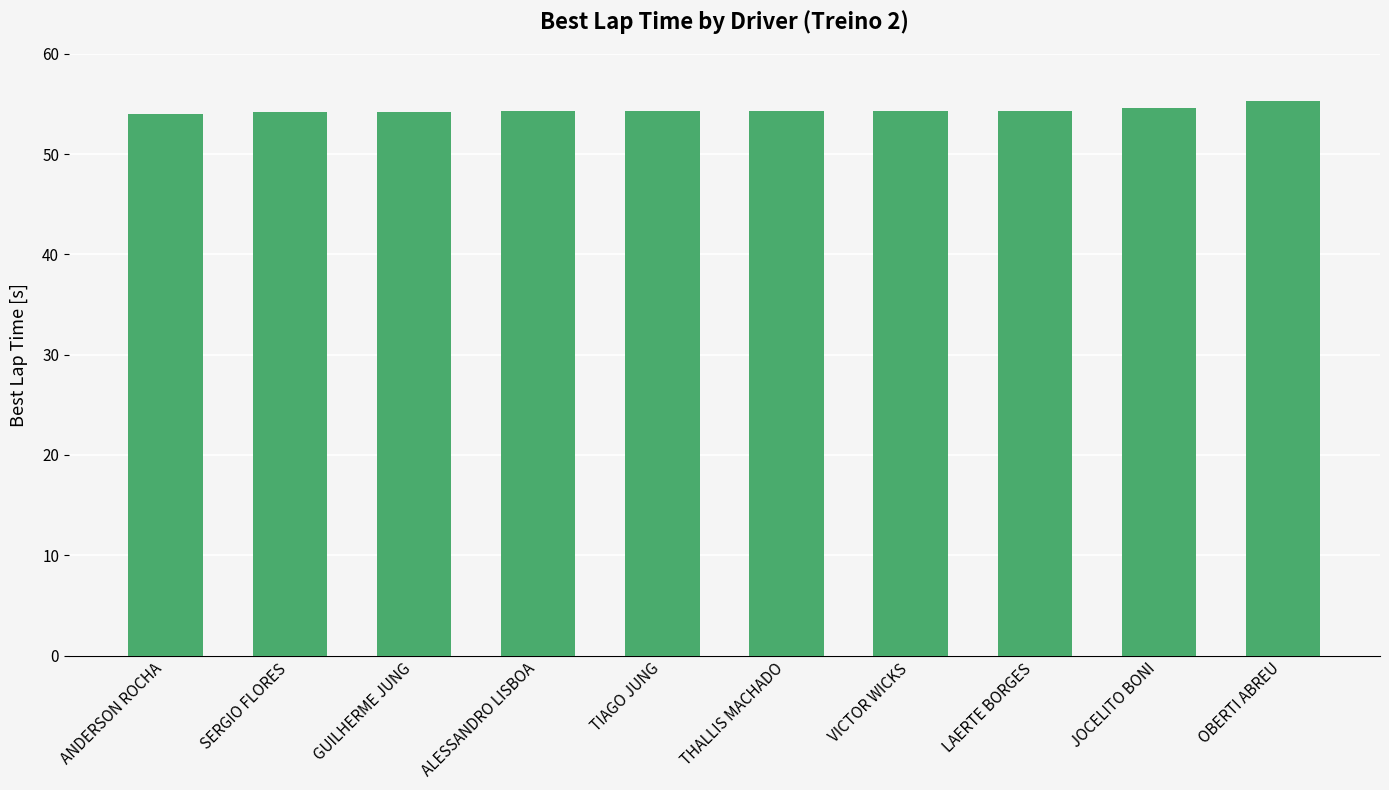

Is it true that the value at JOCELITO BONI is 35.2?

False